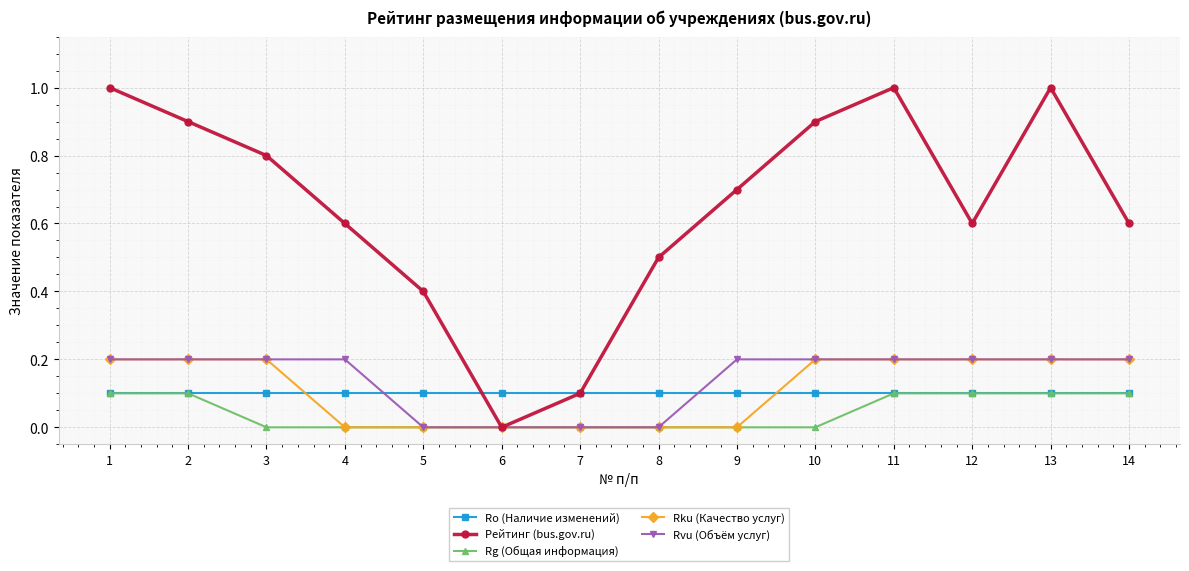

Is the value of Рейтинг (bus.gov.ru) at 5 greater than the value of Rvu (Объём услуг) at 11?

Yes